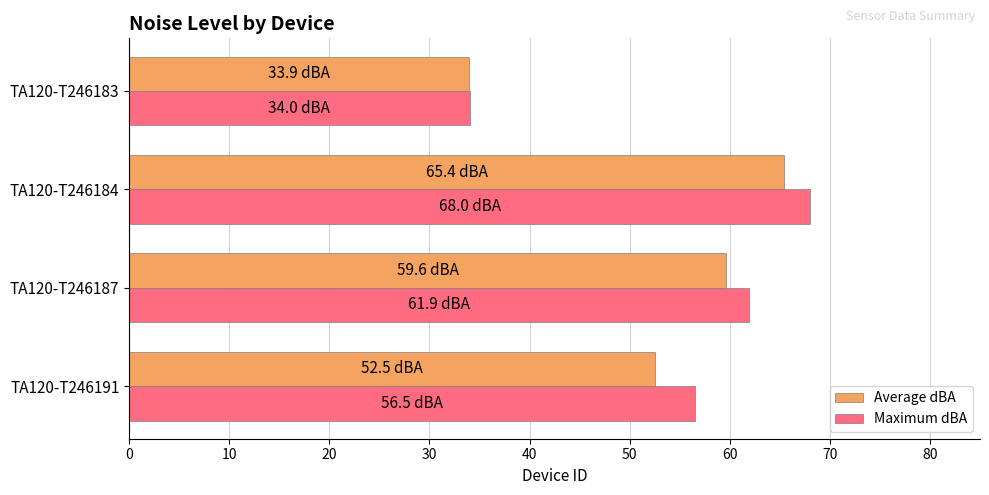

At which category is the sum across all series the highest?

TA120-T246184